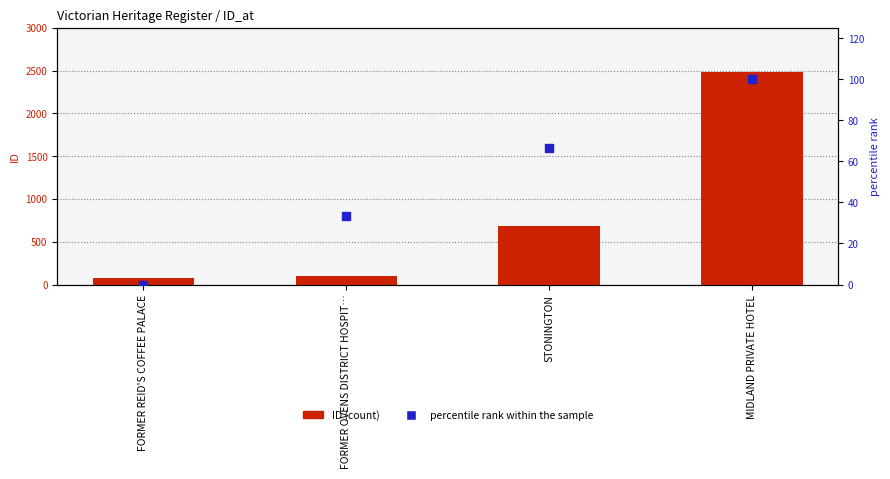

Is the value of ID (count) at FORMER OVENS DISTRICT HOSPIT… greater than the value of percentile rank within the sample at FORMER OVENS DISTRICT HOSPIT…?

Yes